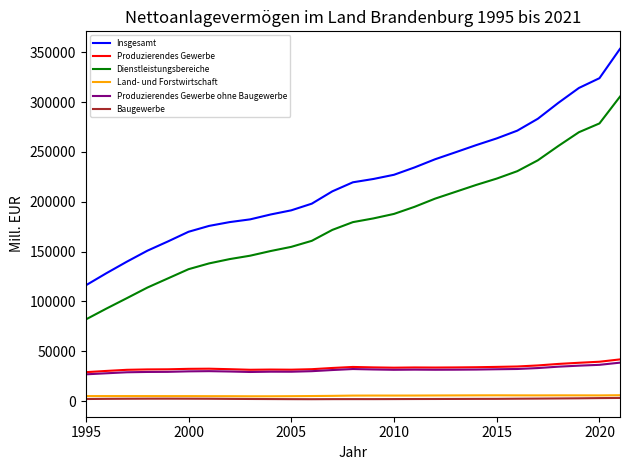

What are all the series names shown in the legend?

Insgesamt, Produzierendes Gewerbe, Dienstleistungsbereiche, Land- und Forstwirtschaft, Produzierendes Gewerbe ohne Baugewerbe, Baugewerbe